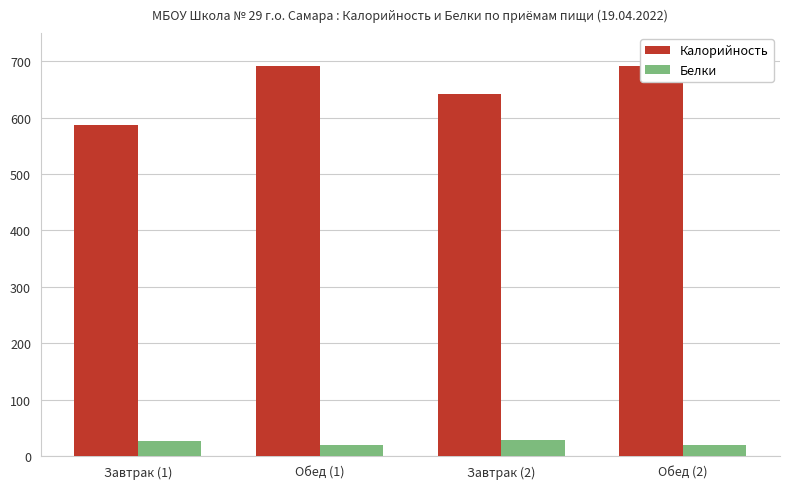

What is the difference between the maximum and minimum values in the Калорийность series?

105